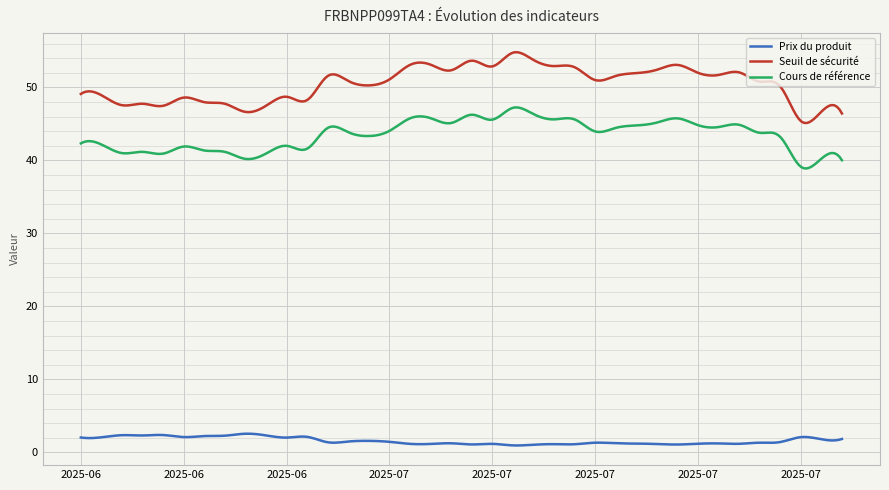

What is the difference between the second highest and minimum values in the Seuil de sécurité series?

9.7